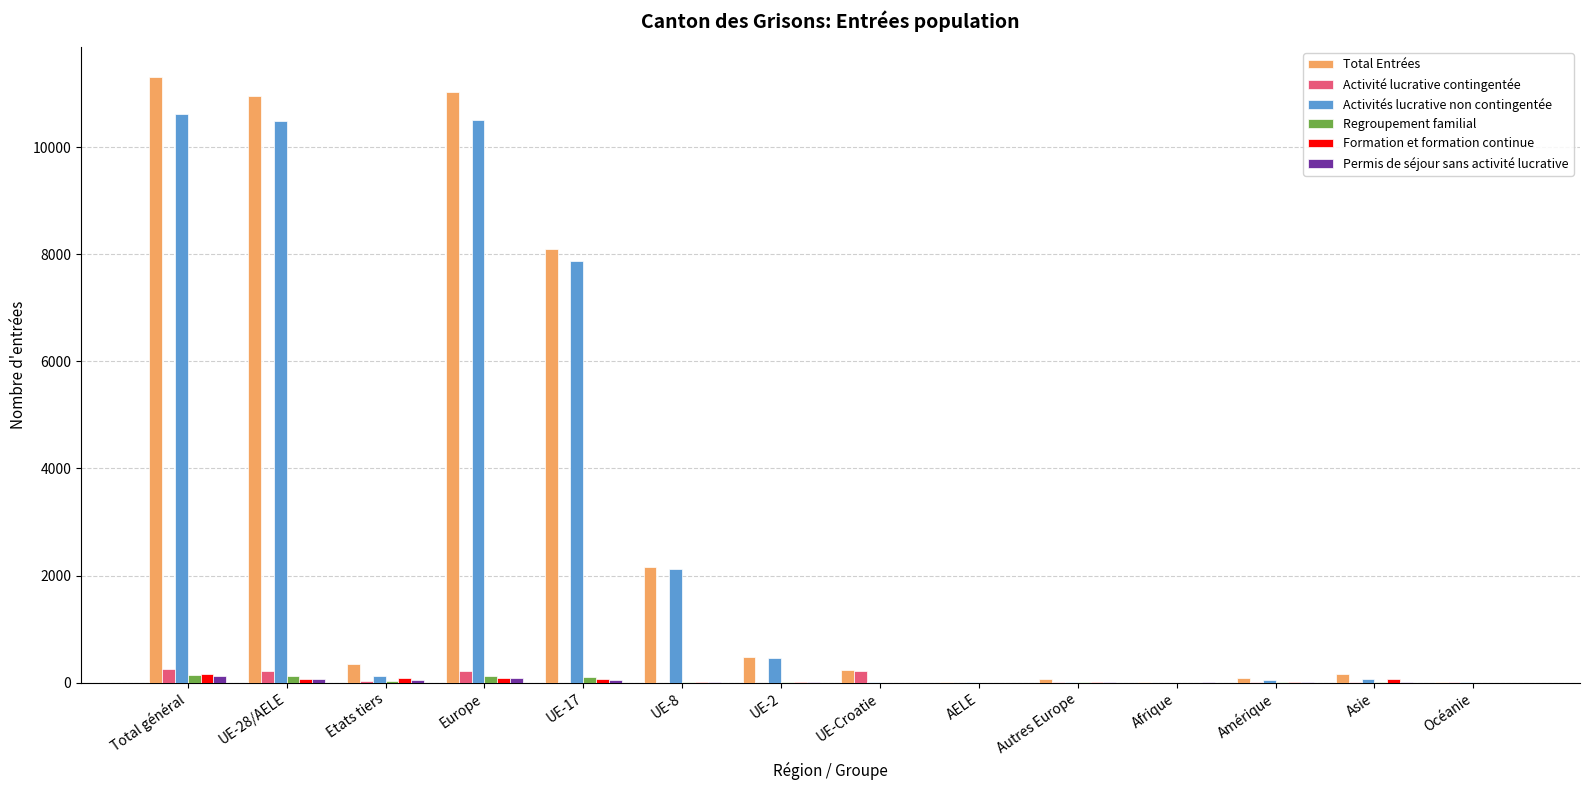

What is the sum of all Regroupement familial values?

577